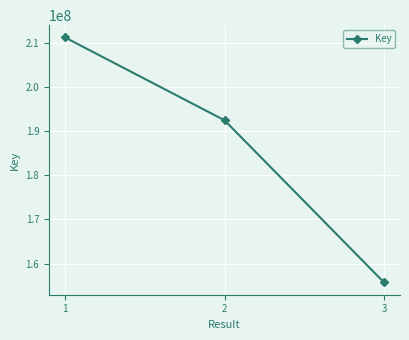

Reading left to right, extract all data points from this chart.

211230941	192466756	155740906